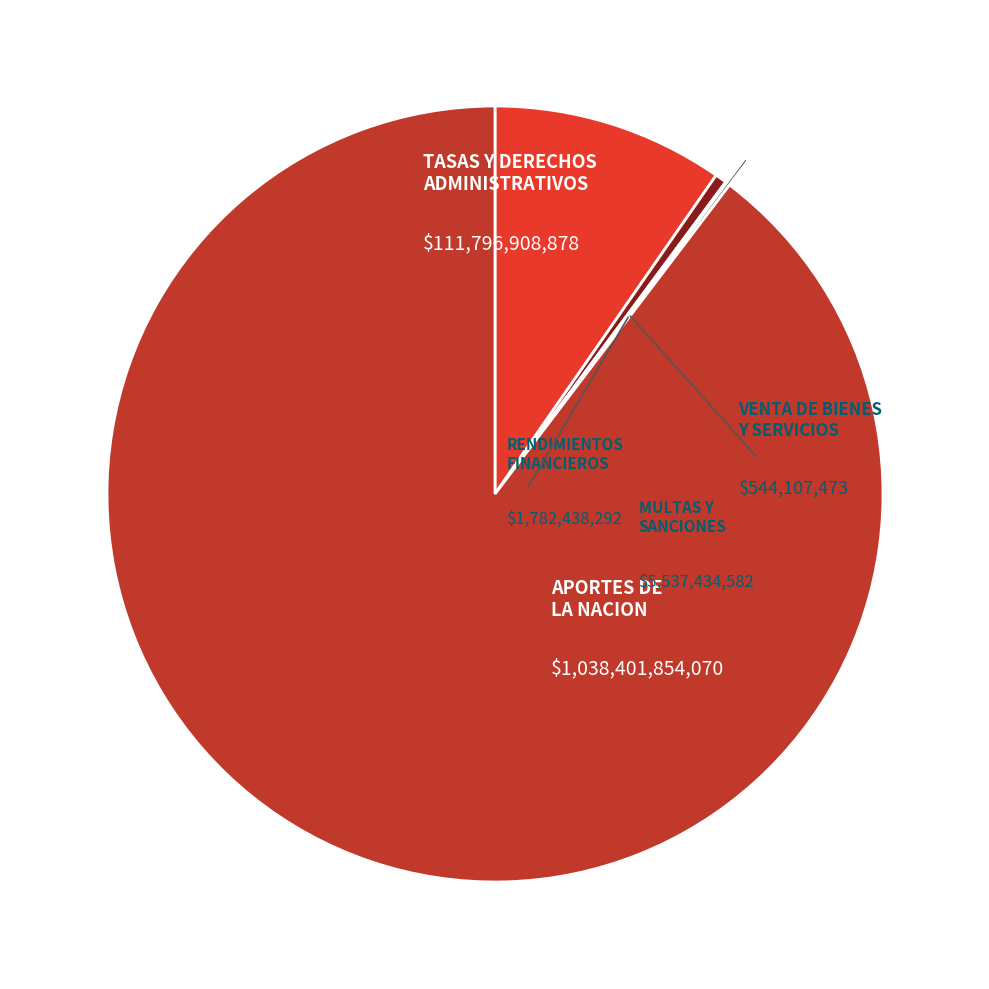

Rank the categories by value from highest to lowest.

APORTES DE LA NACION, TASAS Y DERECHOS ADMINISTRATIVOS, MULTAS Y SANCIONES, RENDIMIENTOS FINANCIEROS, VENTA DE BIENES Y SERVICIOS